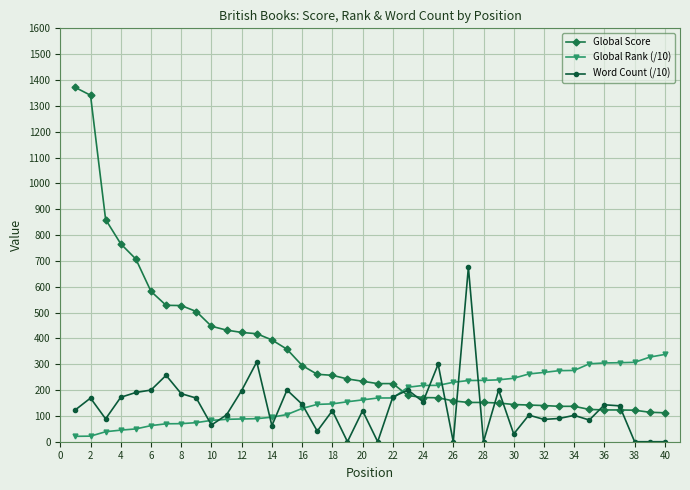

True or false: Global Score and Global Rank (/10) cross at least once.

True